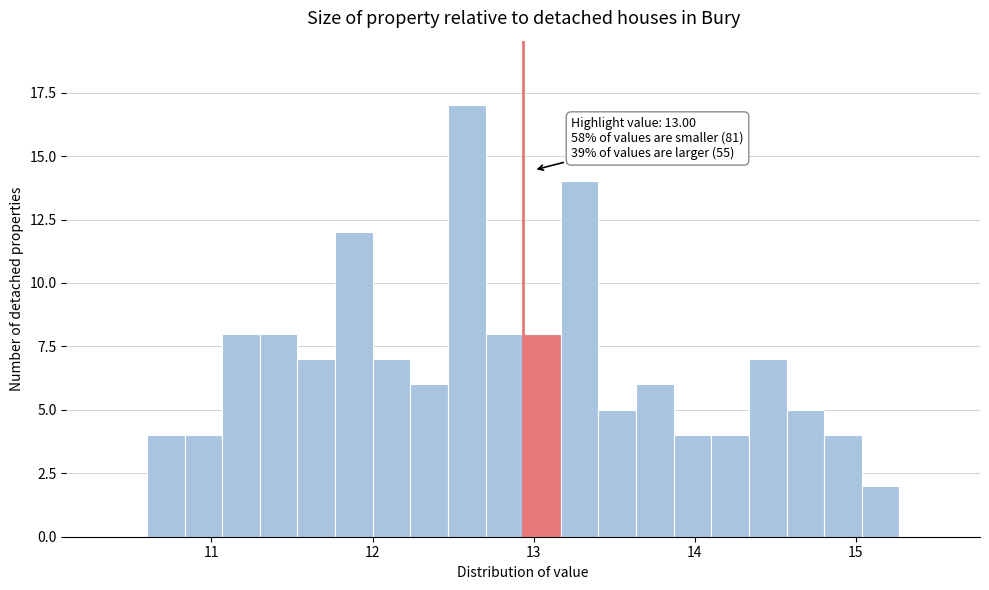

Around what value on the x-axis is the tallest bar? Give the approximate position of its centre, as read against the axis.

12.6